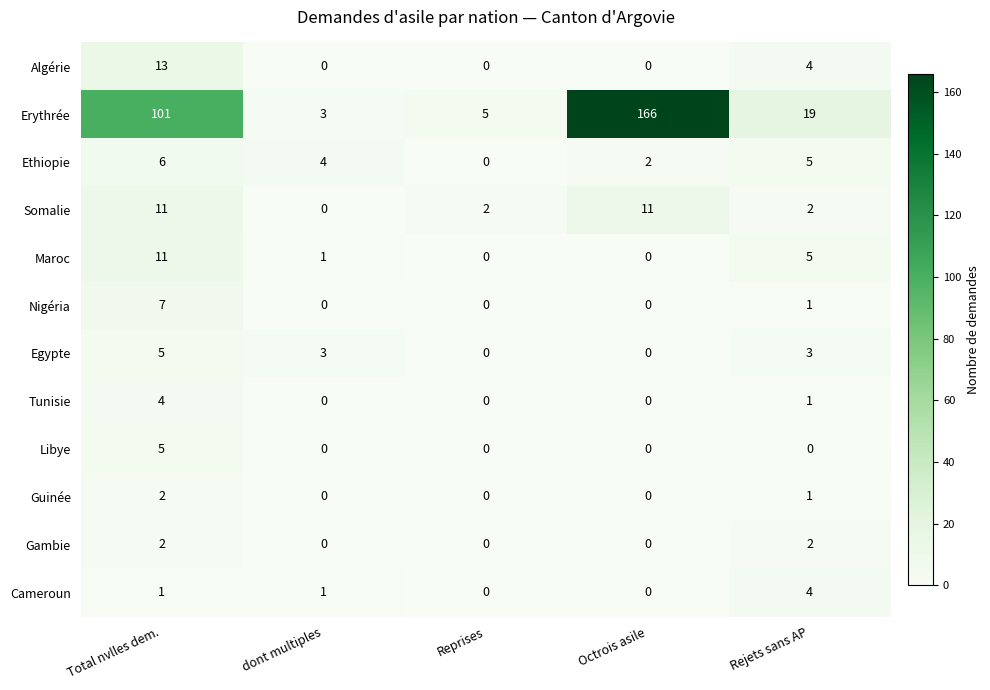

What is the difference between the second highest and second lowest values in the Algérie series?

4